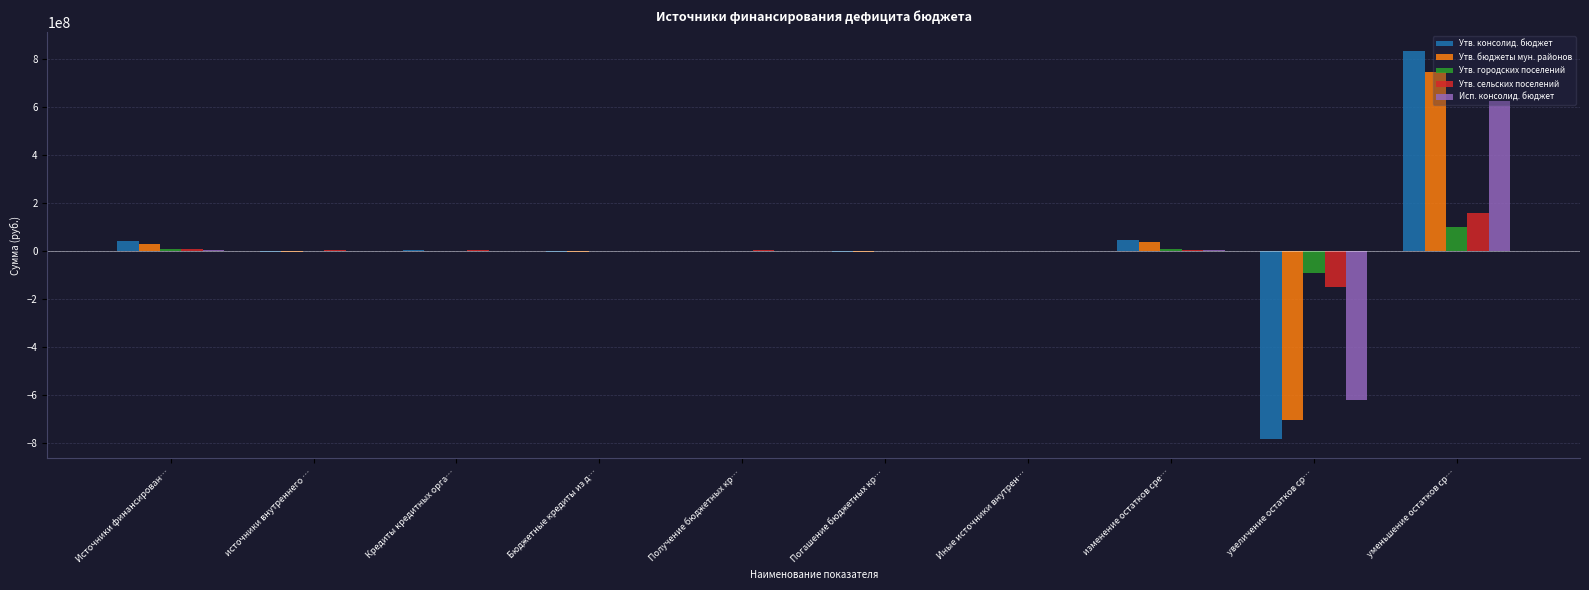

Count the number of categories in the chart.

10